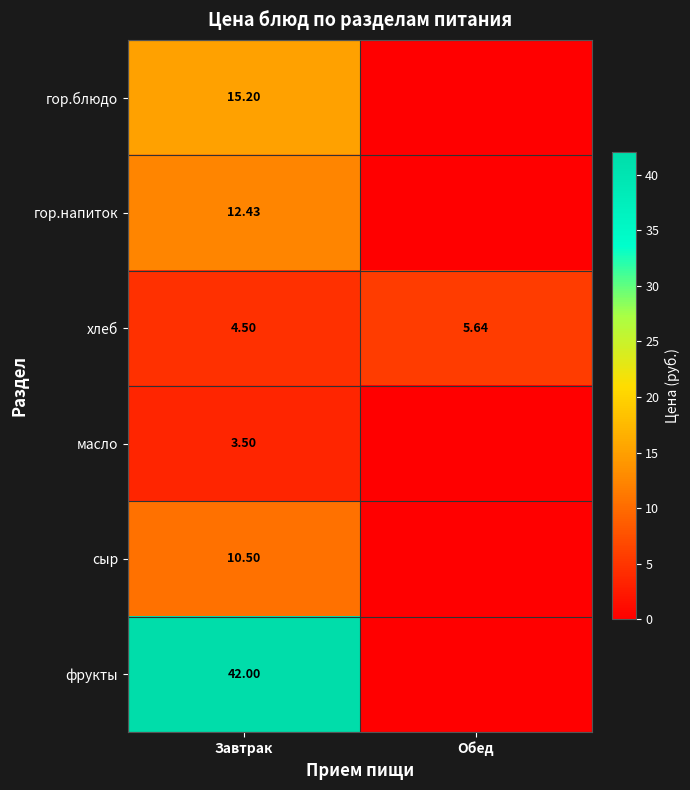

Which category has the highest value in the хлеб series?

Обед